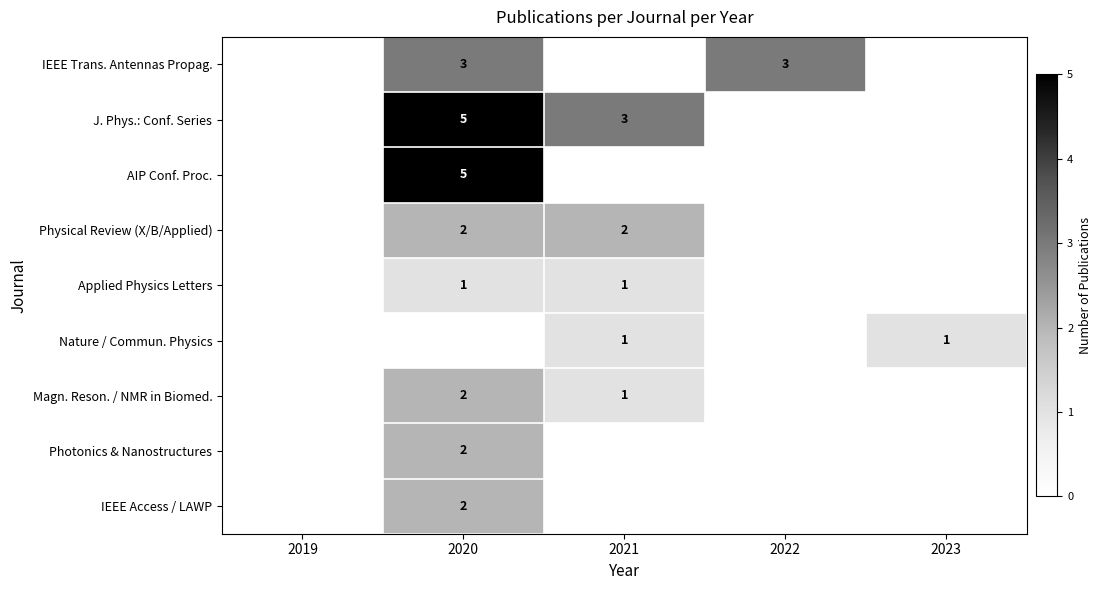

The J. Phys.: Conf. Series series shows 5 at 2020. True or false?

True